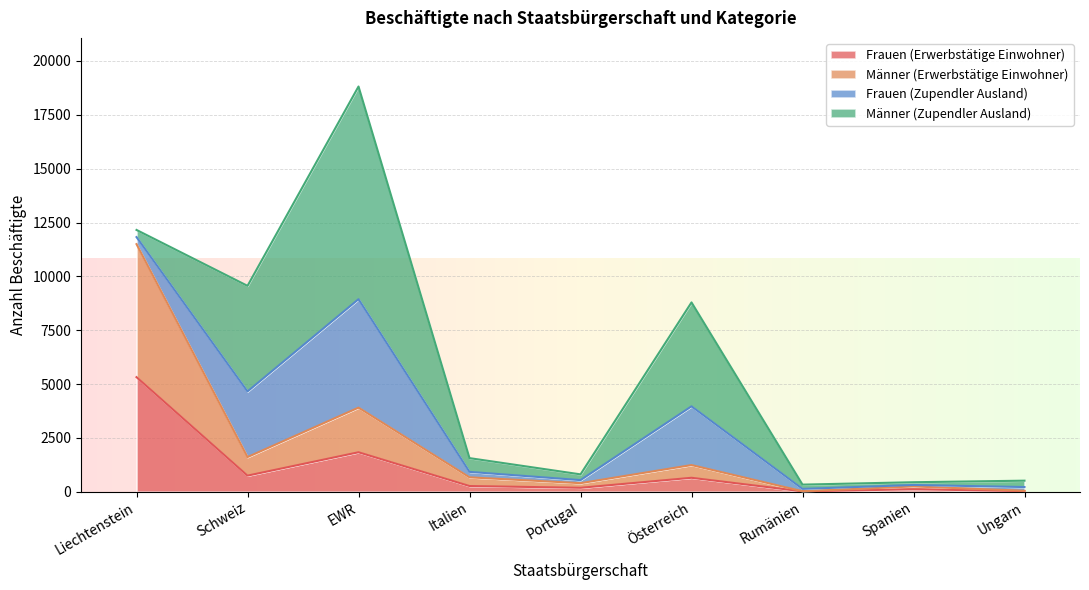

What is the value of the Männer (Erwerbstätige Einwohner) point at the 4th from the left?

668